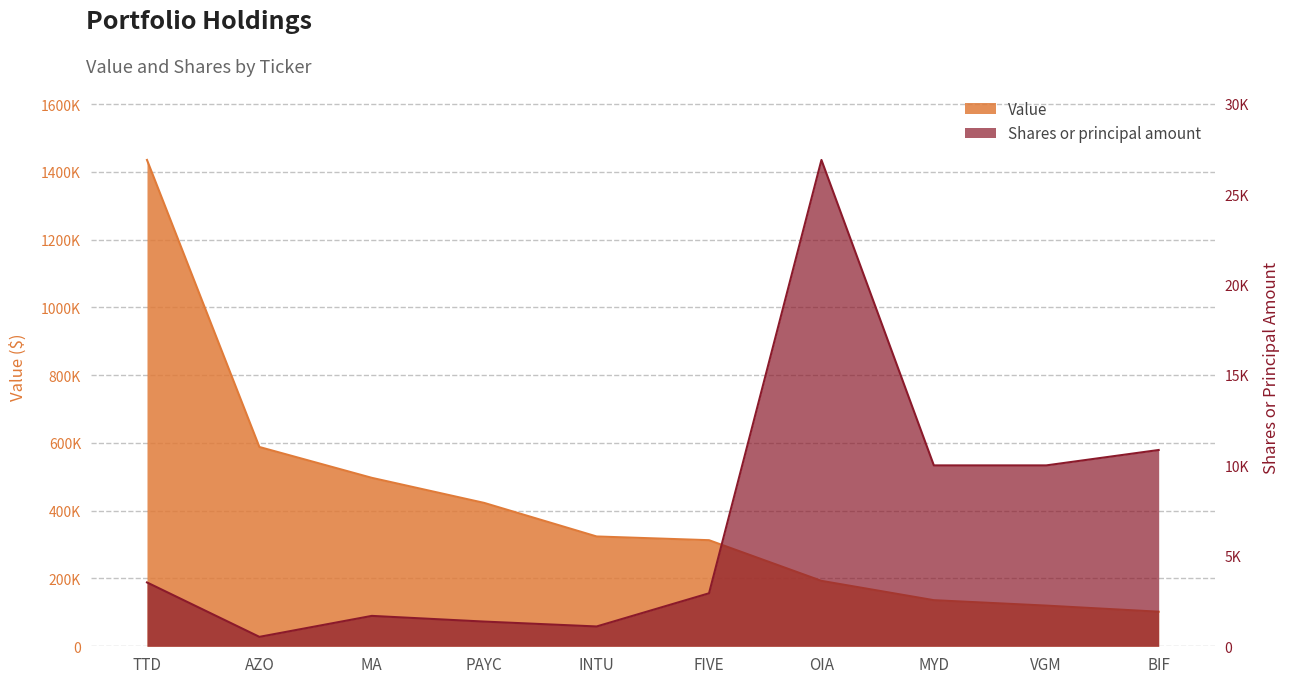

How many data points in Shares or principal amount are above 3530?

4